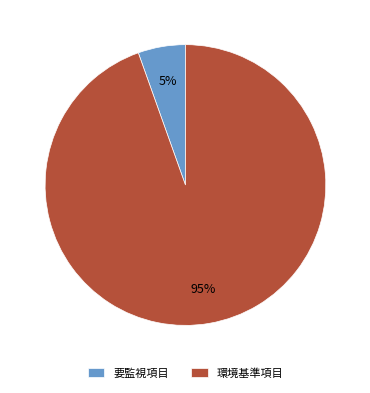

Which category accounts for the majority?

環境基準項目